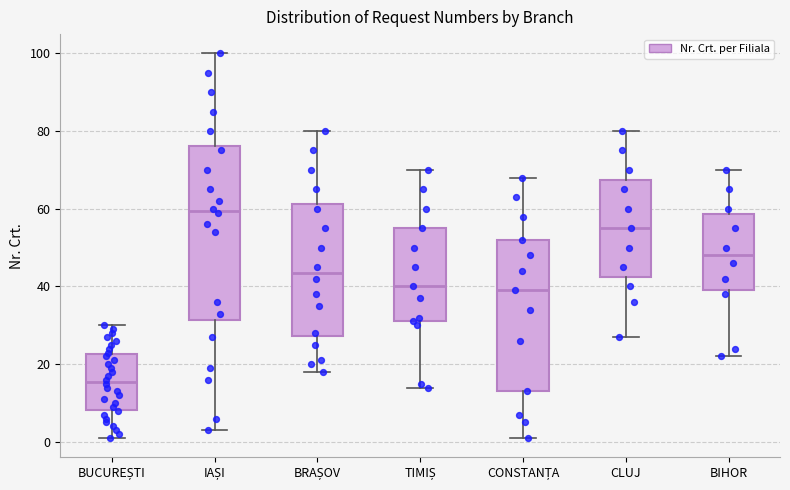

Which box's median line is the highest?

IAȘI